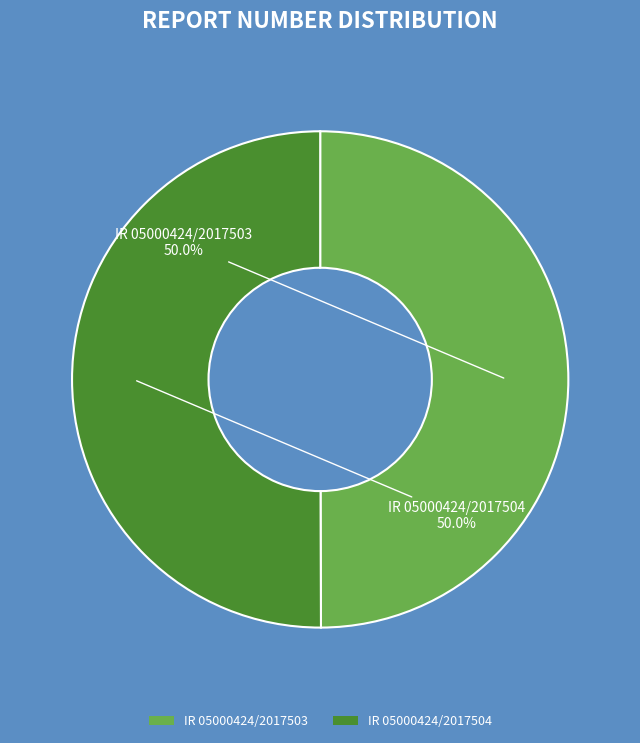

Approximately how many times larger is the value at IR 05000424/2017503 compared to IR 05000424/2017504?

1.0